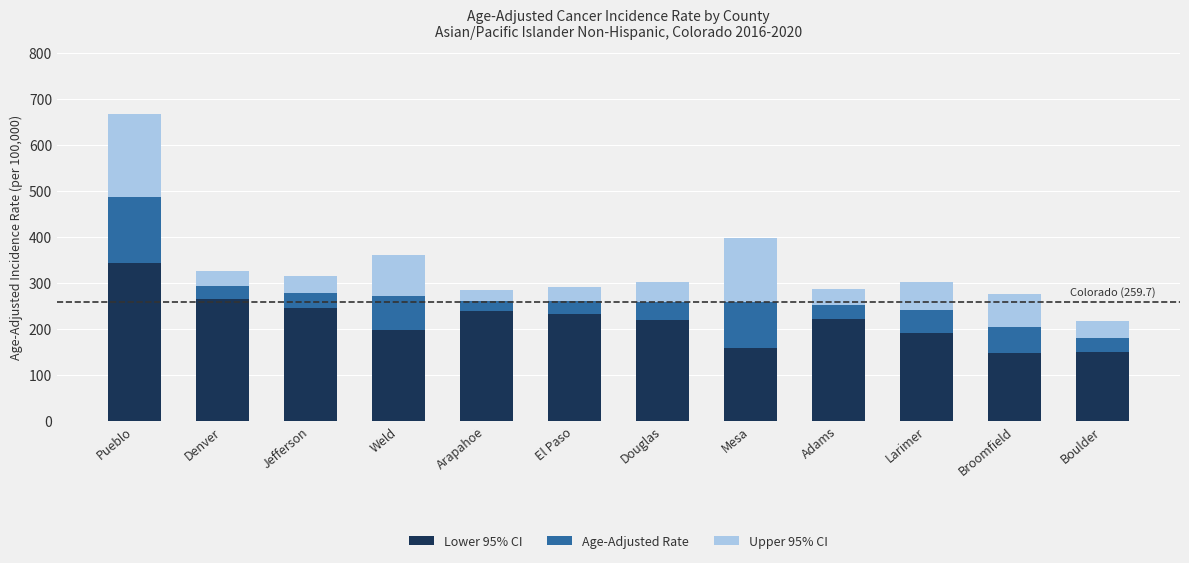

The Lower 95% CI series shows 89.0 at Adams. True or false?

False